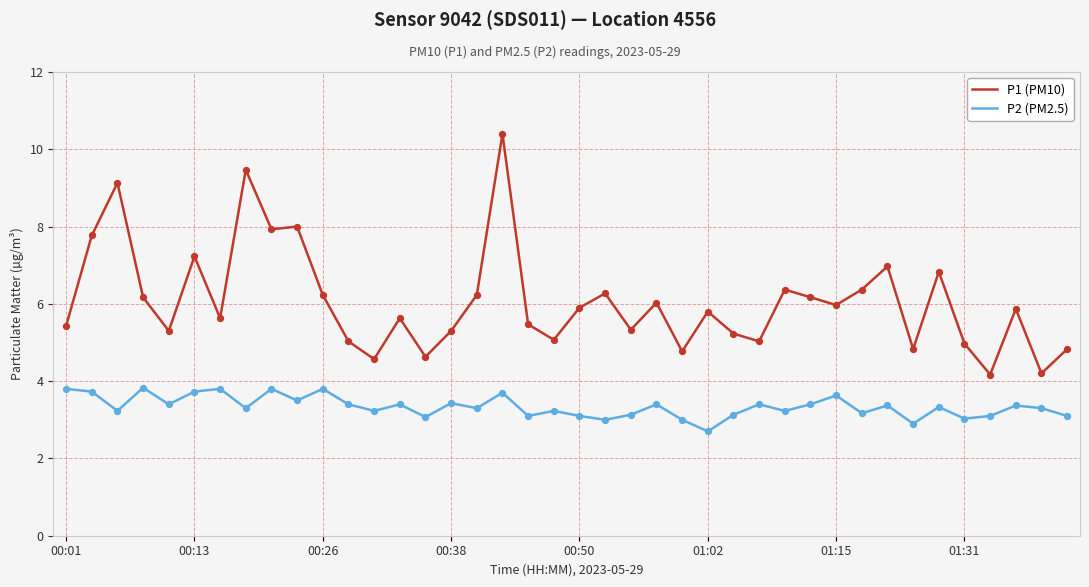

Which series has the widest spread of values?

P1 (PM10)